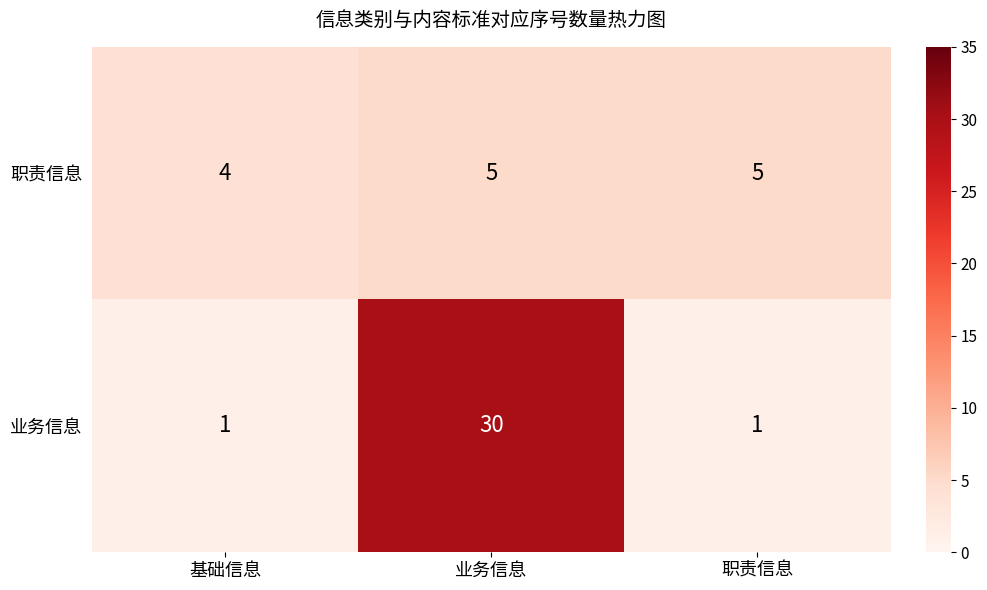

Between 基础信息 and 业务信息, which series saw the biggest shift?

业务信息